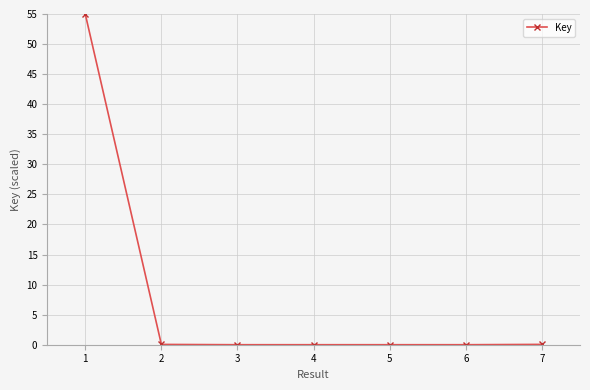

What is the greatest value displayed?

55.0